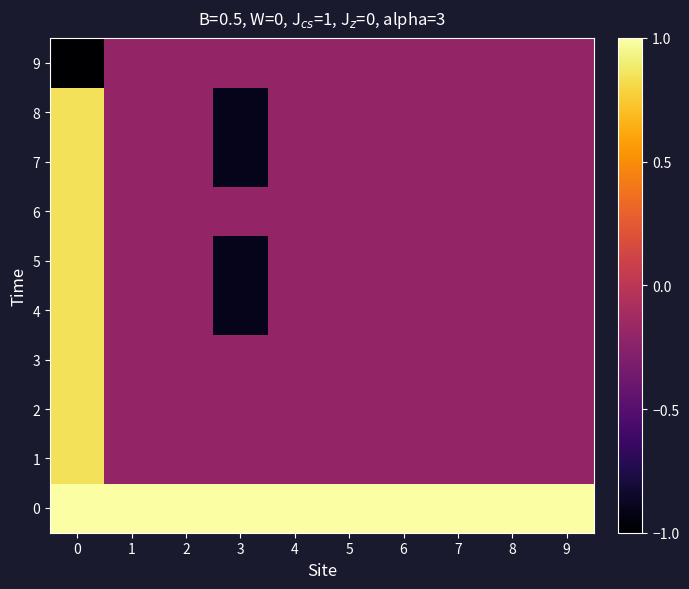

Reading left to right, list all the values displayed in this chart.

0: 0=1.0	1=1.0	2=1.0	3=1.0	4=1.0	5=1.0	6=1.0	7=1.0	8=1.0	9=1.0
1: 0=0.8	1=-0.2	2=-0.2	3=-0.2	4=-0.2	5=-0.2	6=-0.2	7=-0.2	8=-0.2	9=-0.2
2: 0=0.8	1=-0.2	2=-0.2	3=-0.2	4=-0.2	5=-0.2	6=-0.2	7=-0.2	8=-0.2	9=-0.2
3: 0=0.8	1=-0.2	2=-0.2	3=-0.2	4=-0.2	5=-0.2	6=-0.2	7=-0.2	8=-0.2	9=-0.2
4: 0=0.8	1=-0.2	2=-0.2	3=-0.9	4=-0.2	5=-0.2	6=-0.2	7=-0.2	8=-0.2	9=-0.2
5: 0=0.8	1=-0.2	2=-0.2	3=-0.9	4=-0.2	5=-0.2	6=-0.2	7=-0.2	8=-0.2	9=-0.2
6: 0=0.8	1=-0.2	2=-0.2	3=-0.2	4=-0.2	5=-0.2	6=-0.2	7=-0.2	8=-0.2	9=-0.2
7: 0=0.8	1=-0.2	2=-0.2	3=-0.9	4=-0.2	5=-0.2	6=-0.2	7=-0.2	8=-0.2	9=-0.2
8: 0=0.8	1=-0.2	2=-0.2	3=-0.9	4=-0.2	5=-0.2	6=-0.2	7=-0.2	8=-0.2	9=-0.2
9: 0=-1.0	1=-0.2	2=-0.2	3=-0.2	4=-0.2	5=-0.2	6=-0.2	7=-0.2	8=-0.2	9=-0.2